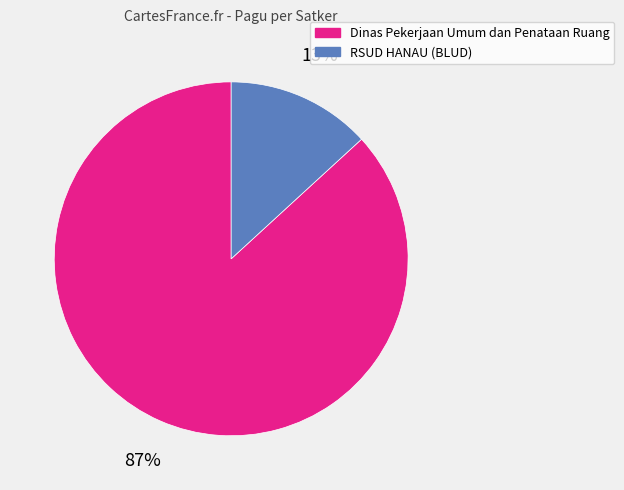

Is there a majority slice in this chart?

Yes